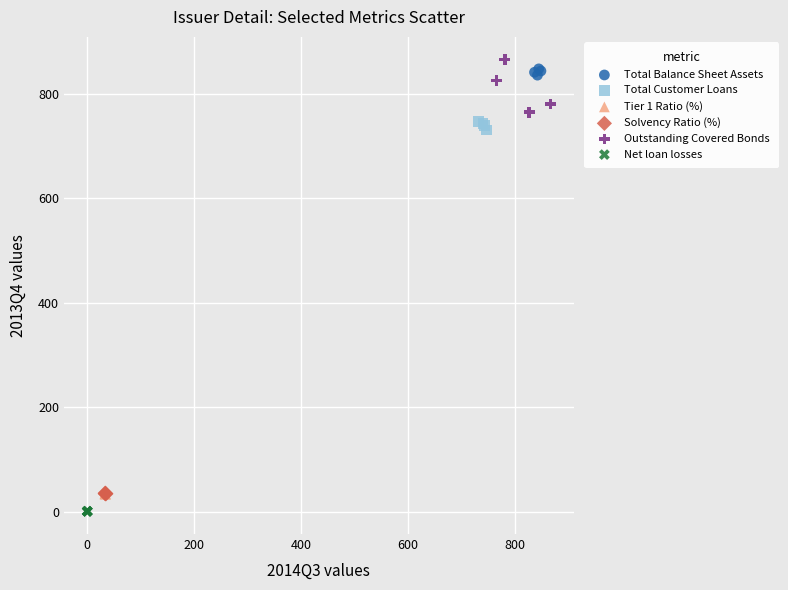

What are all the series names shown in the legend?

Total Balance Sheet Assets, Total Customer Loans, Tier 1 Ratio (%), Solvency Ratio (%), Outstanding Covered Bonds, Net loan losses